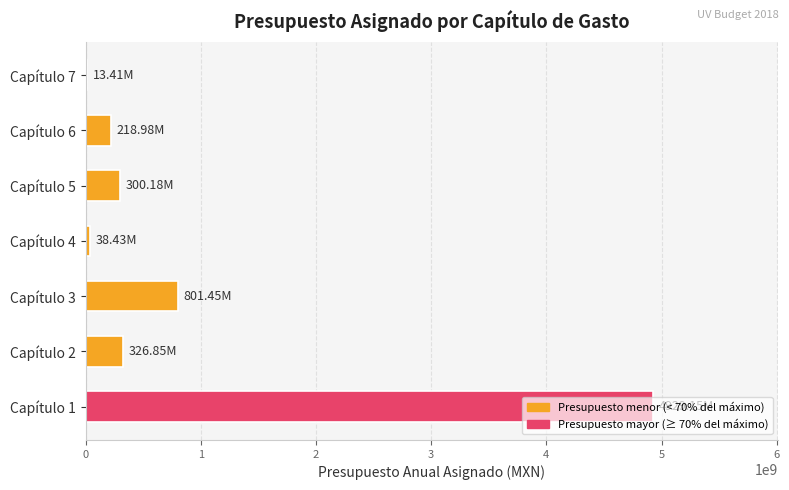

Approximately how many times larger is the value at Capítulo 5 compared to Capítulo 3?

0.4